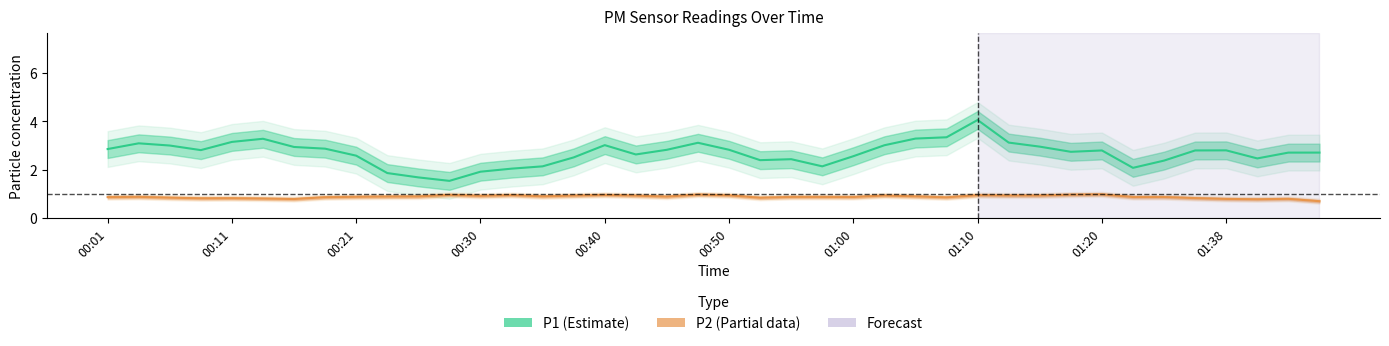

Does the chart display data point markers on the line(s)?

No